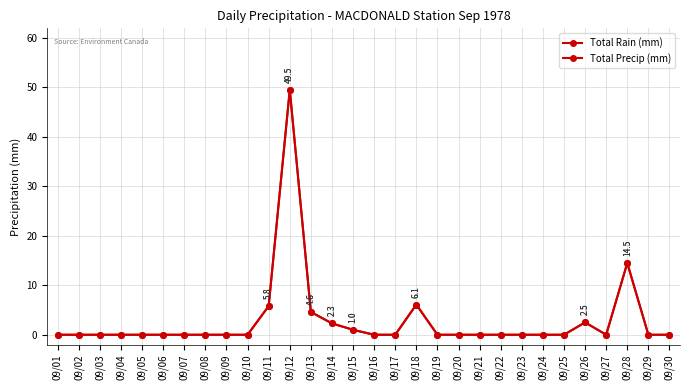

At which label does Total Rain (mm) reach its minimum?

09/01